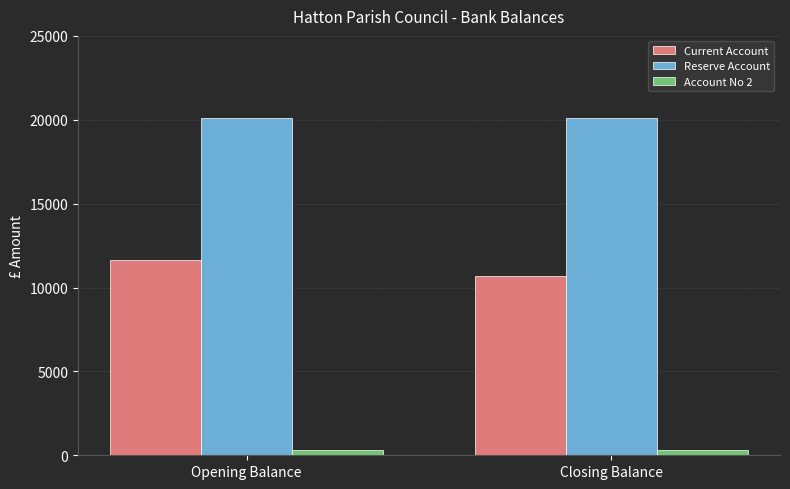

What are all the series names shown in the legend?

Current Account, Reserve Account, Account No 2